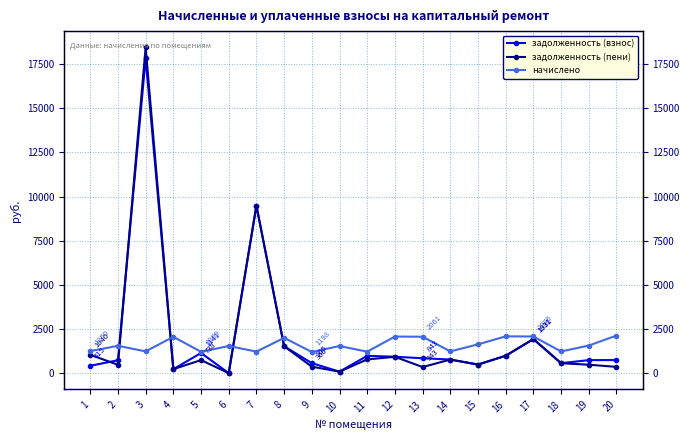

How many series are shown in this chart?

3